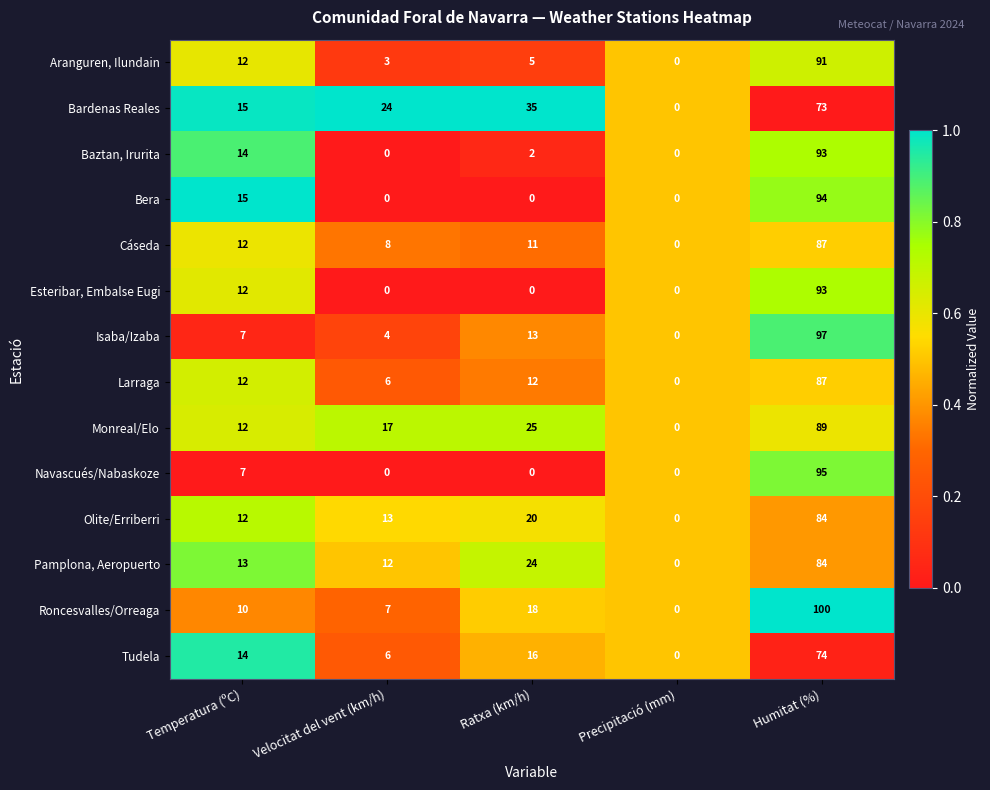

What is the maximum value shown in the chart?

100